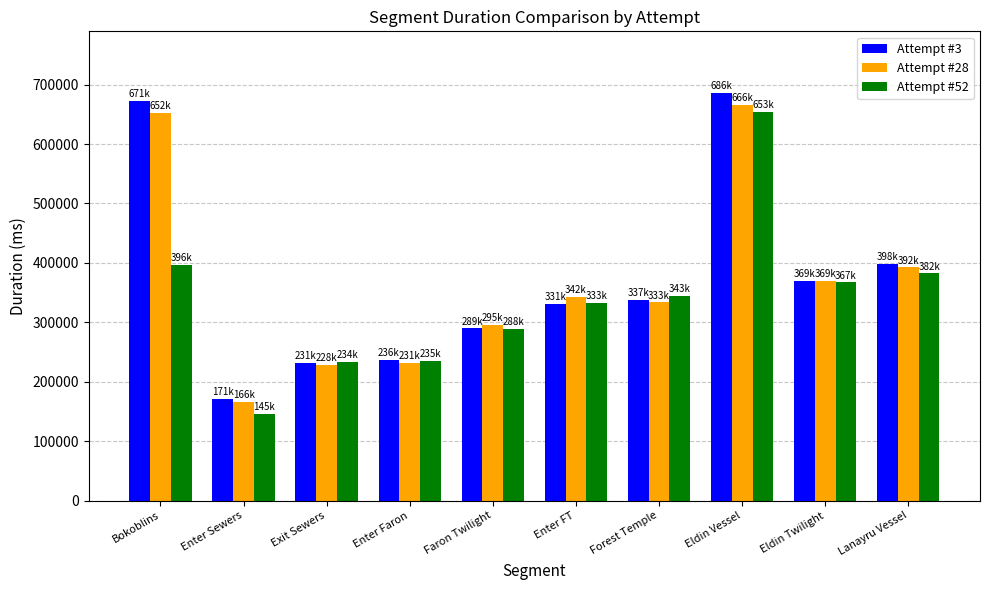

At which category does the chart reach its peak across all series?

Eldin Vessel